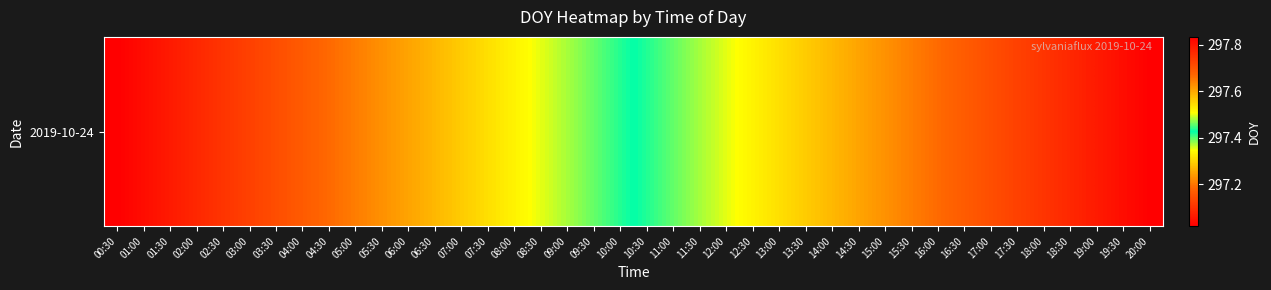

Reading left to right, transcribe all the data shown in this chart.

00:30=297.0	01:00=297.0	01:30=297.1	02:00=297.1	02:30=297.1	03:00=297.1	03:30=297.1	04:00=297.2	04:30=297.2	05:00=297.2	05:30=297.2	06:00=297.2	06:30=297.3	07:00=297.3	07:30=297.3	08:00=297.3	08:30=297.4	09:00=297.4	09:30=297.4	10:00=297.4	10:30=297.4	11:00=297.5	11:30=297.5	12:00=297.5	12:30=297.5	13:00=297.5	13:30=297.6	14:00=297.6	14:30=297.6	15:00=297.6	15:30=297.6	16:00=297.7	16:30=297.7	17:00=297.7	17:30=297.7	18:00=297.7	18:30=297.8	19:00=297.8	19:30=297.8	20:00=297.8